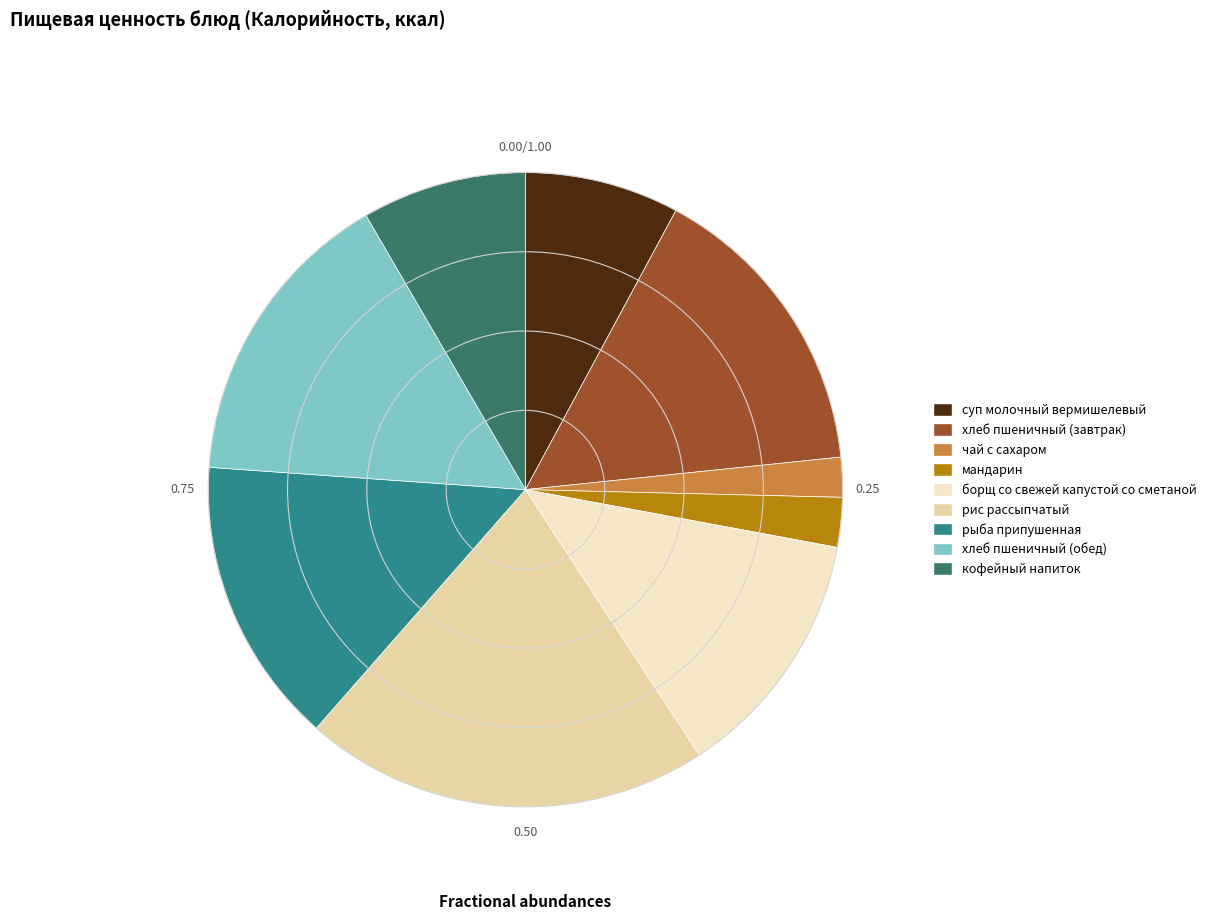

To the nearest percent, what is the average slice percentage?

11%